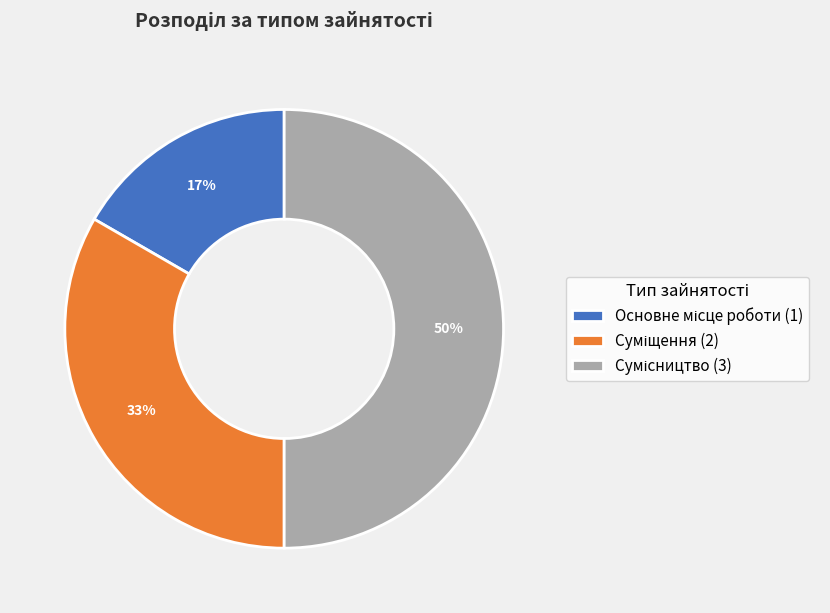

To the nearest percent, what is the average slice percentage?

33%